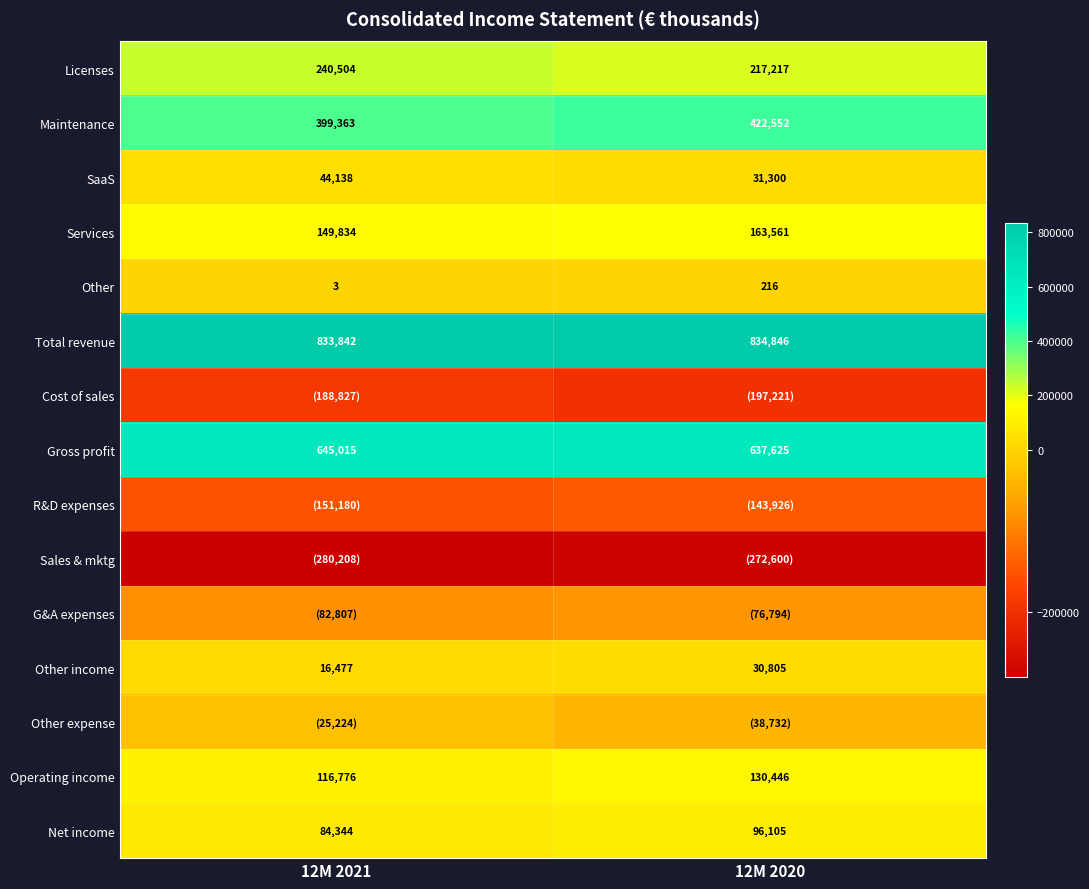

What is the total value across all series at 12M 2021?

1802050